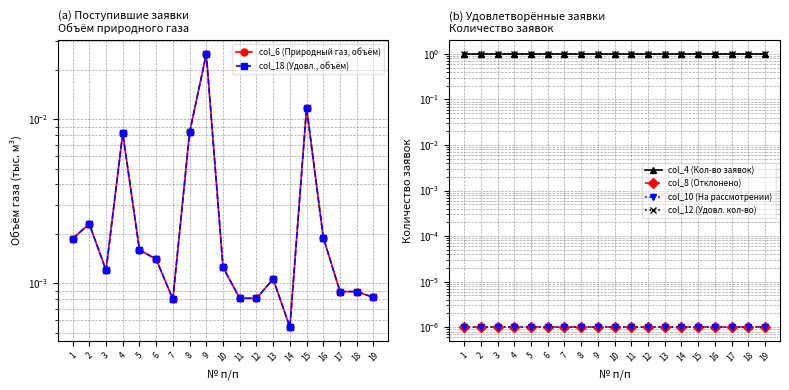

How many distinct data groups are displayed?

6